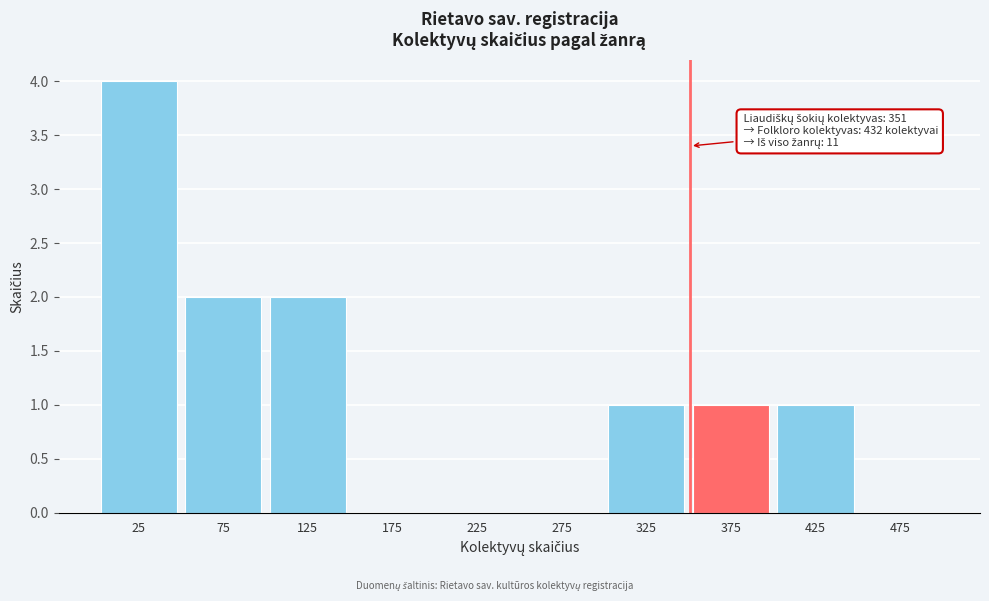

Which range on the x-axis has the tallest bar?

0 to 50